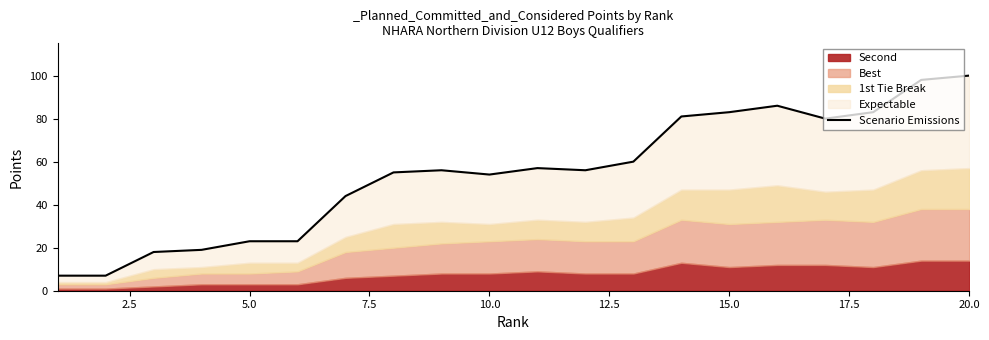

True or false: there are more than 0 points higher than both neighbors.

True